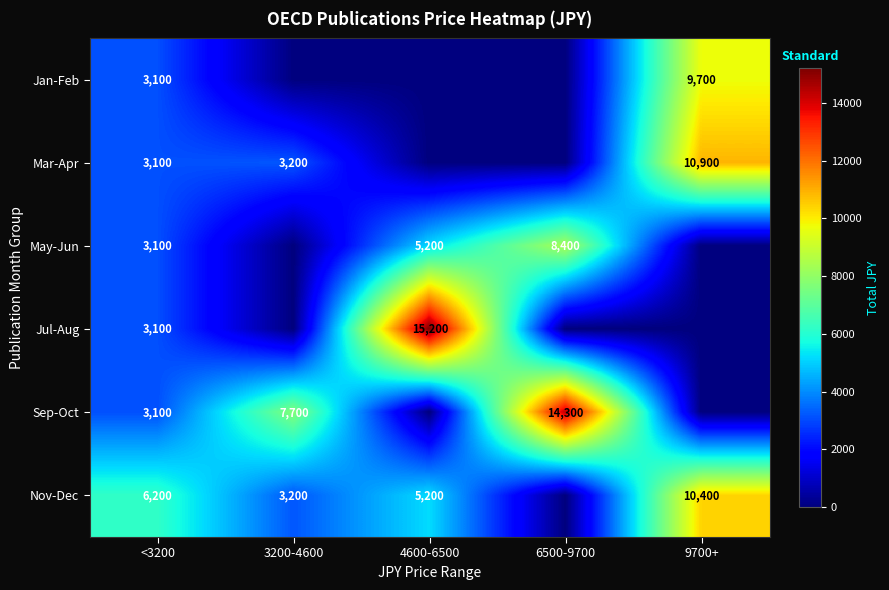

Between <3200 and 4600-6500, which is larger?

<3200